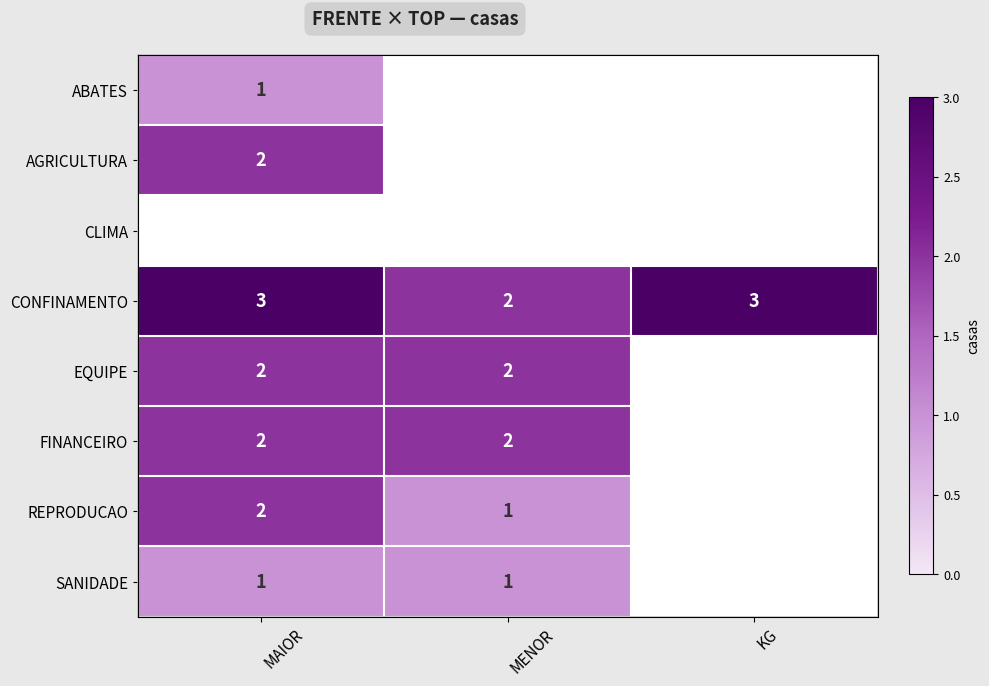

The value of ABATES at MAIOR is 1.0. True or false?

True